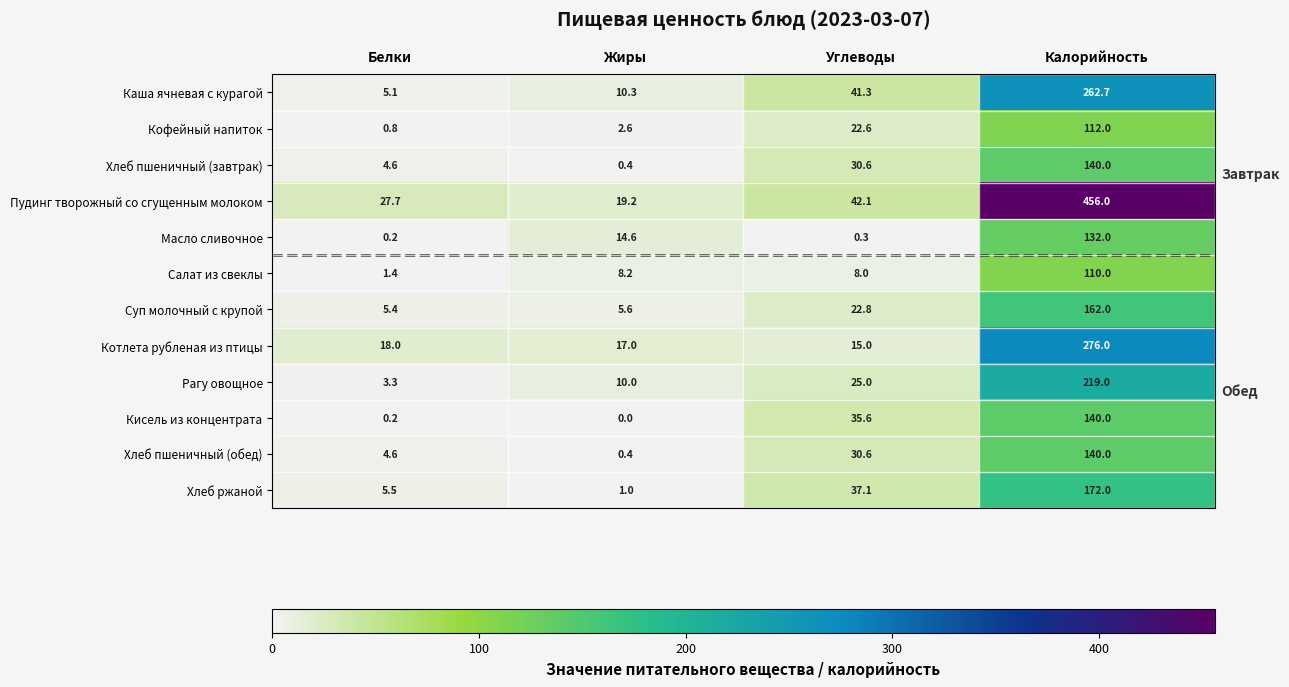

Count the number of data series in this chart.

12